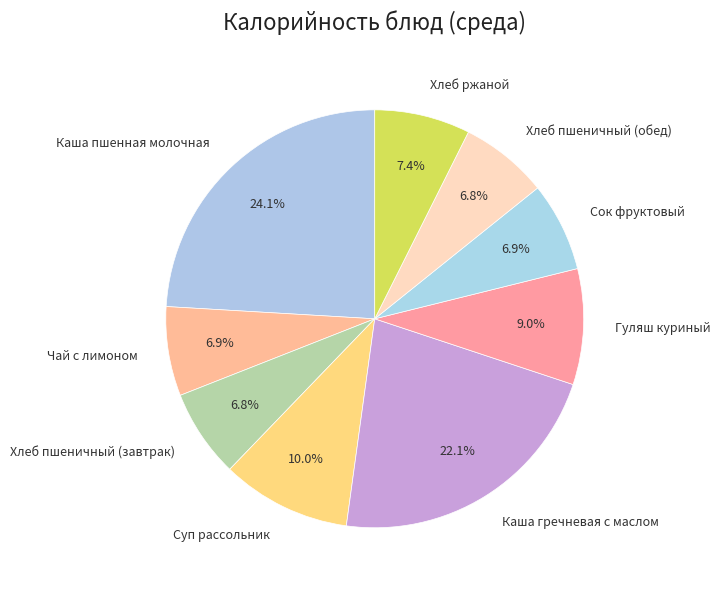

To the nearest percent, what is the average slice percentage?

11%